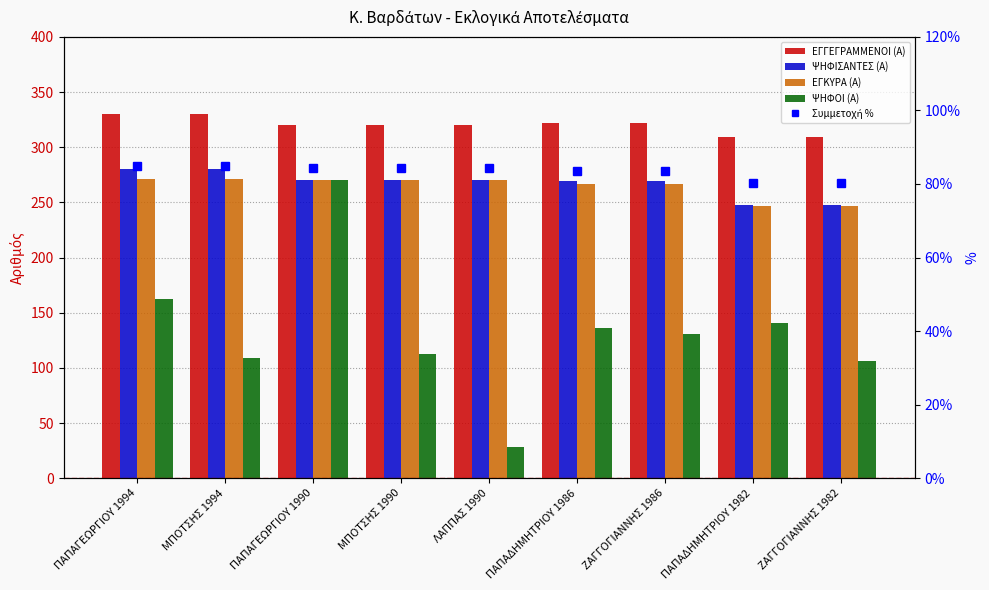

What is the label of the 5th bar from the left?

ΛΑΠΠΑΣ 1990